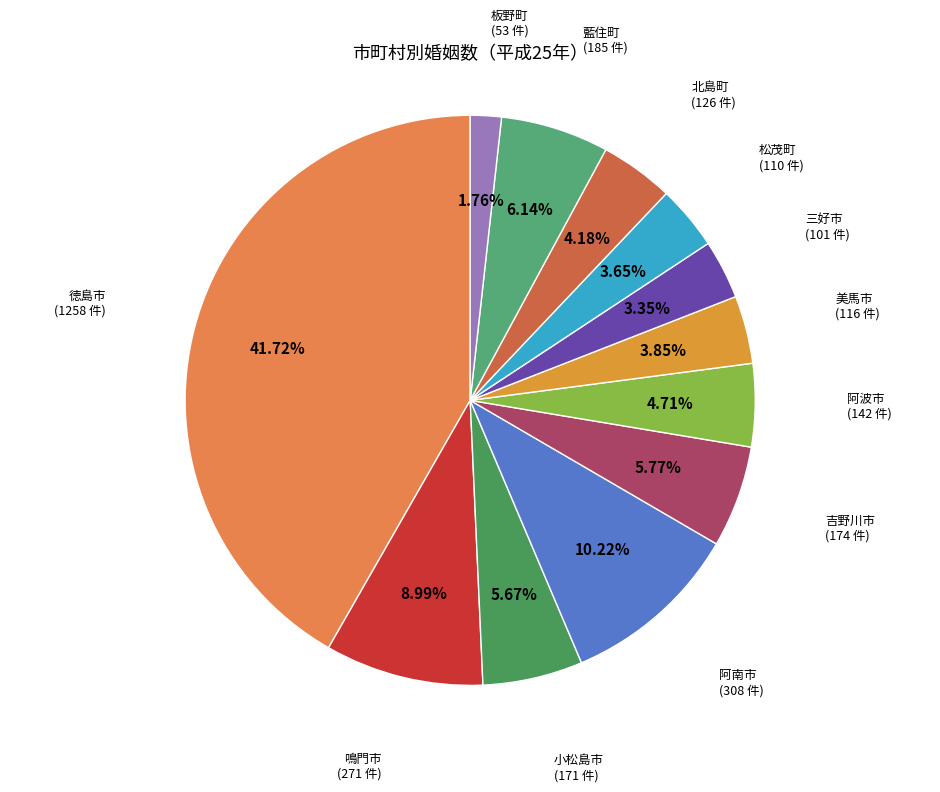

Approximately how many times larger is the value at 阿南市 compared to 松茂町?

2.8